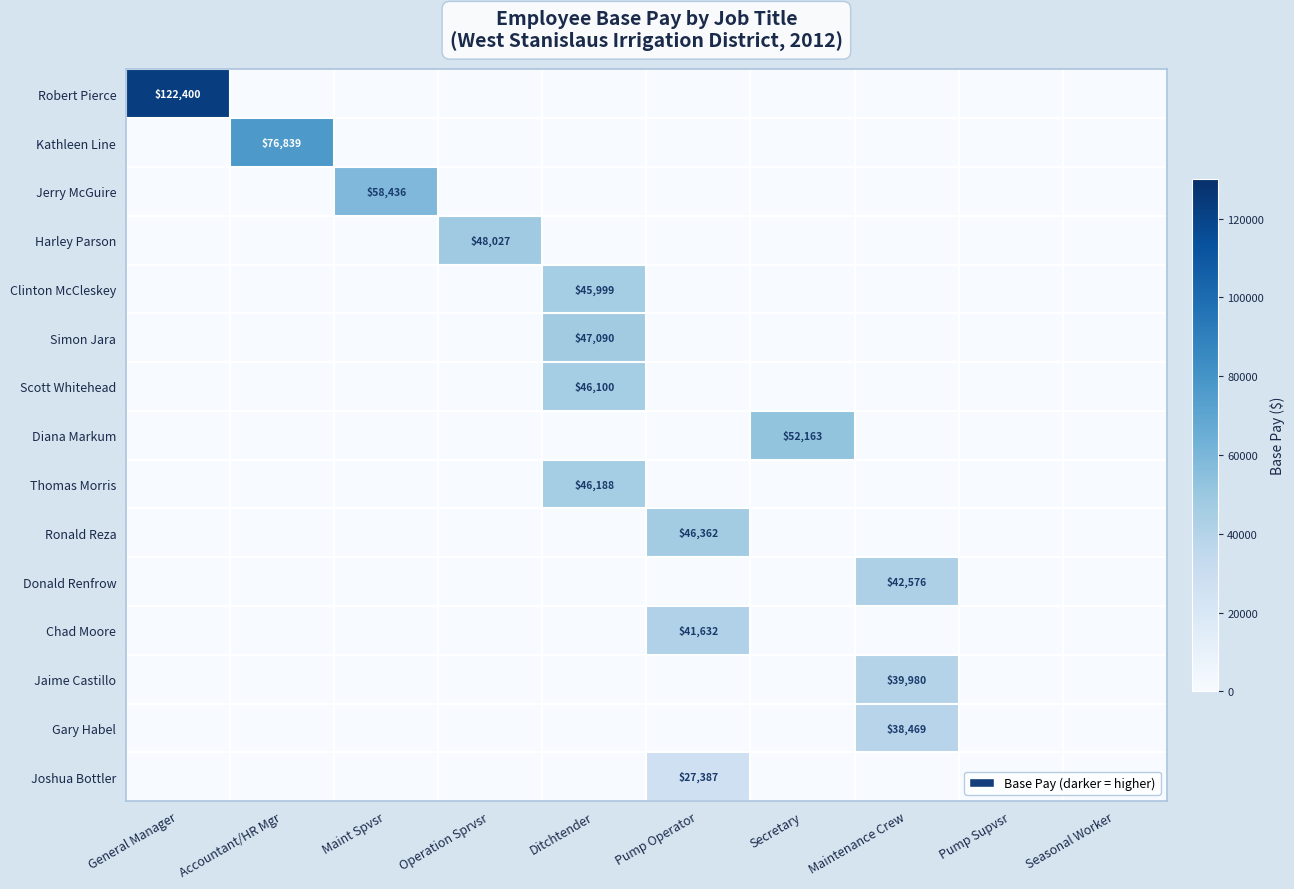

The Chad Moore series shows 61988 at Pump Operator. True or false?

False